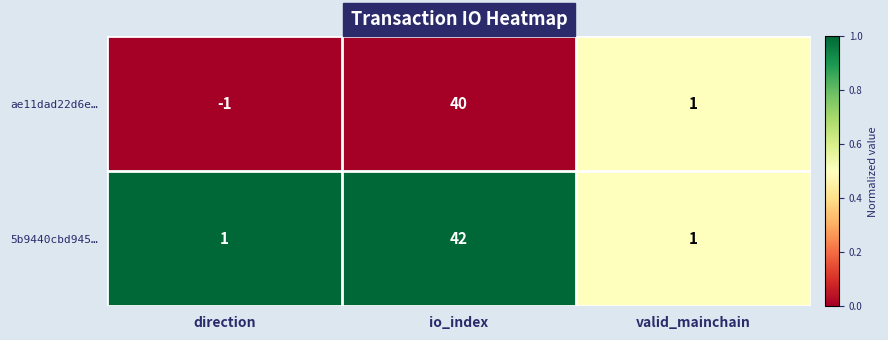

Where does the ae11dad22d6e… series first go above 1?

io_index